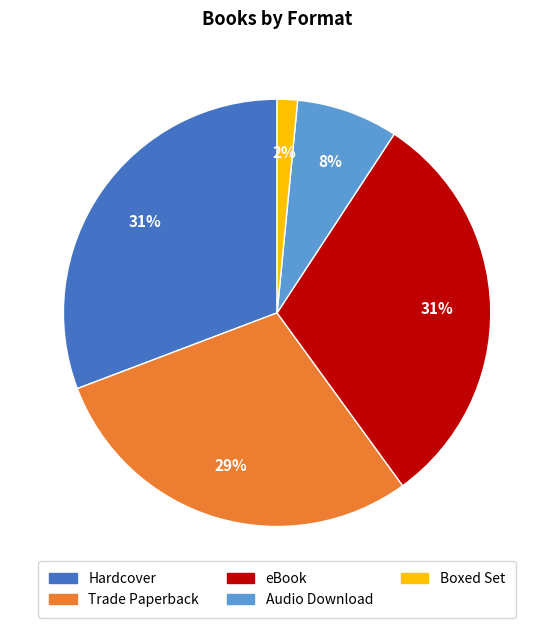

How many segments does this pie chart have?

5